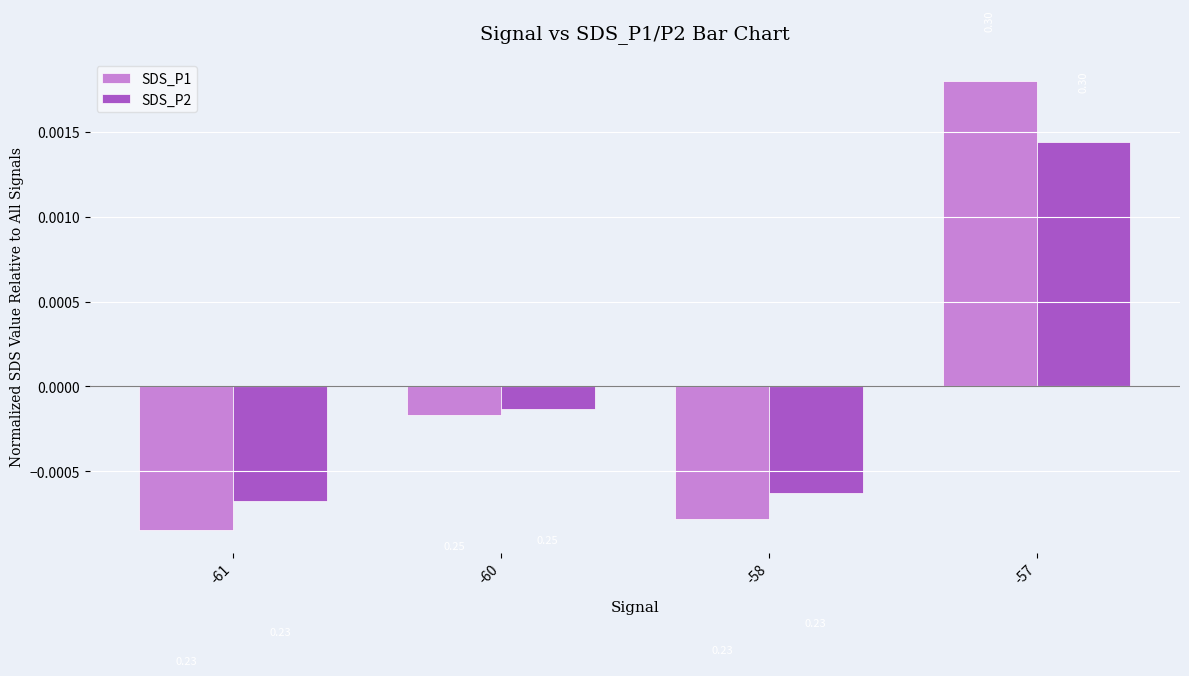

At which label is SDS_P1 closest to 0?

-60